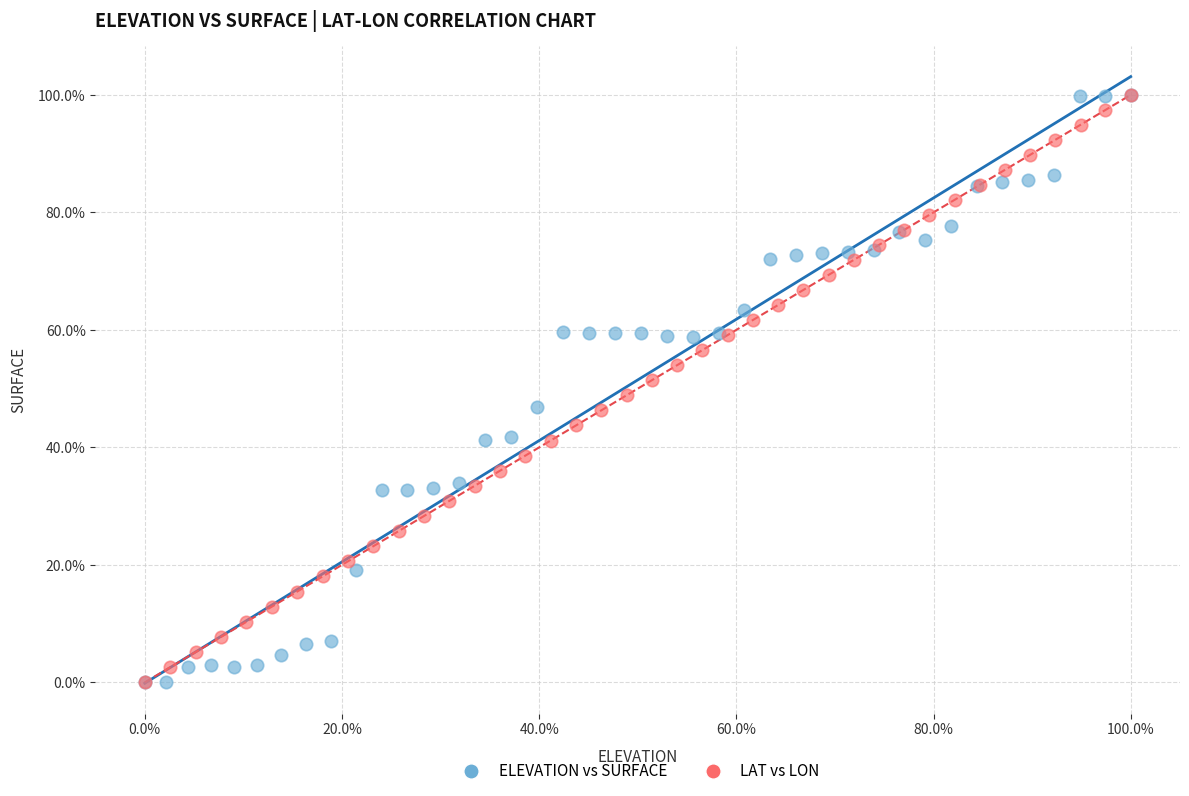

What are all the series names shown in the legend?

ELEVATION vs SURFACE, LAT vs LON